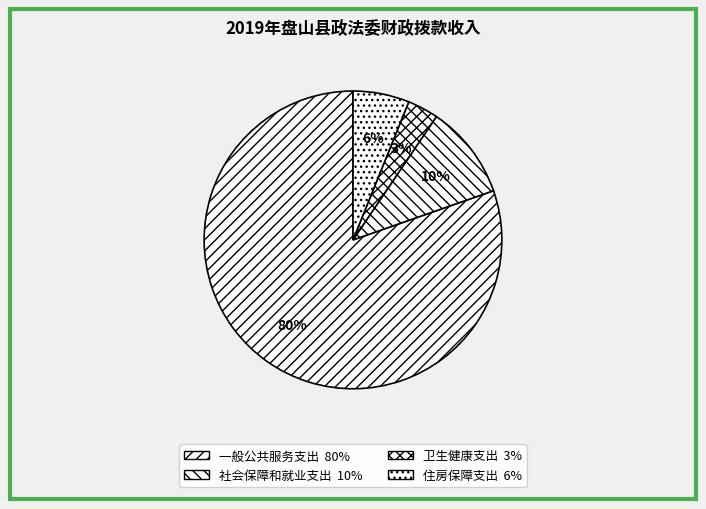

Which slice is the smallest?

卫生健康支出